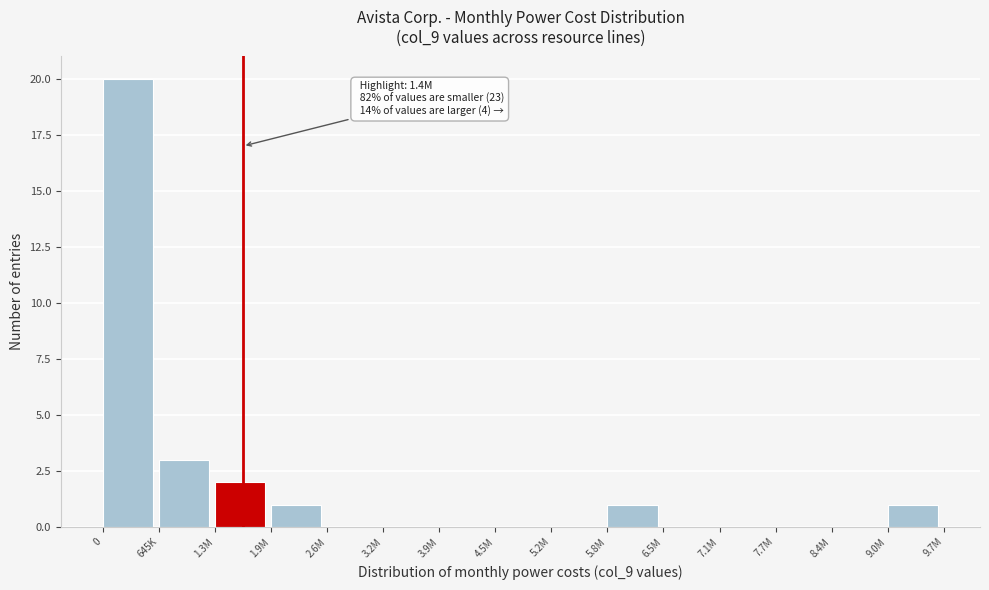

Reading right to left, list all the values displayed in this chart.

9.0M=1	8.4M=0	7.7M=0	7.1M=0	6.5M=0	5.8M=1	5.2M=0	4.5M=0	3.9M=0	3.2M=0	2.6M=0	1.9M=1	1.3M=2	645K=3	0=20